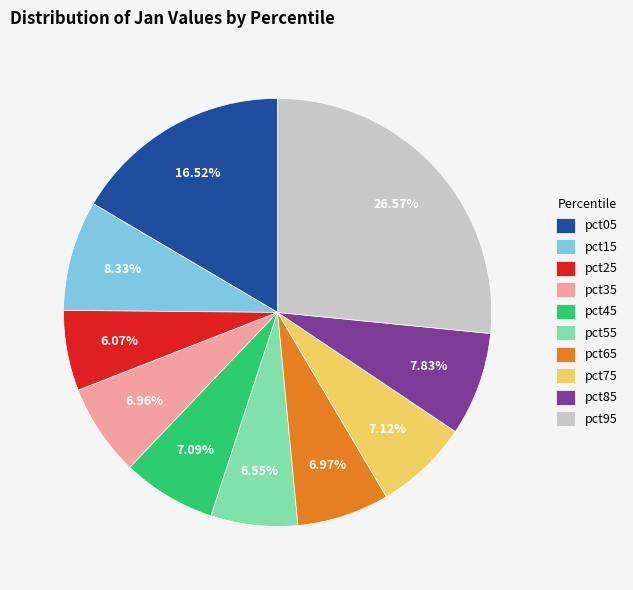

The pct35 slice represents 7% of the pie. True or false?

True